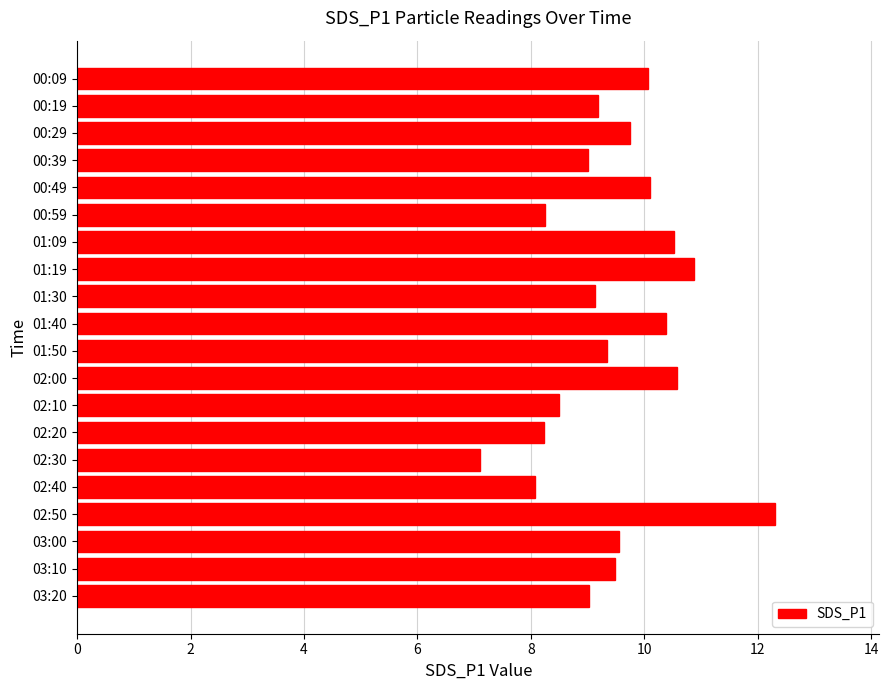

What is the maximum value shown in the chart?

12.3